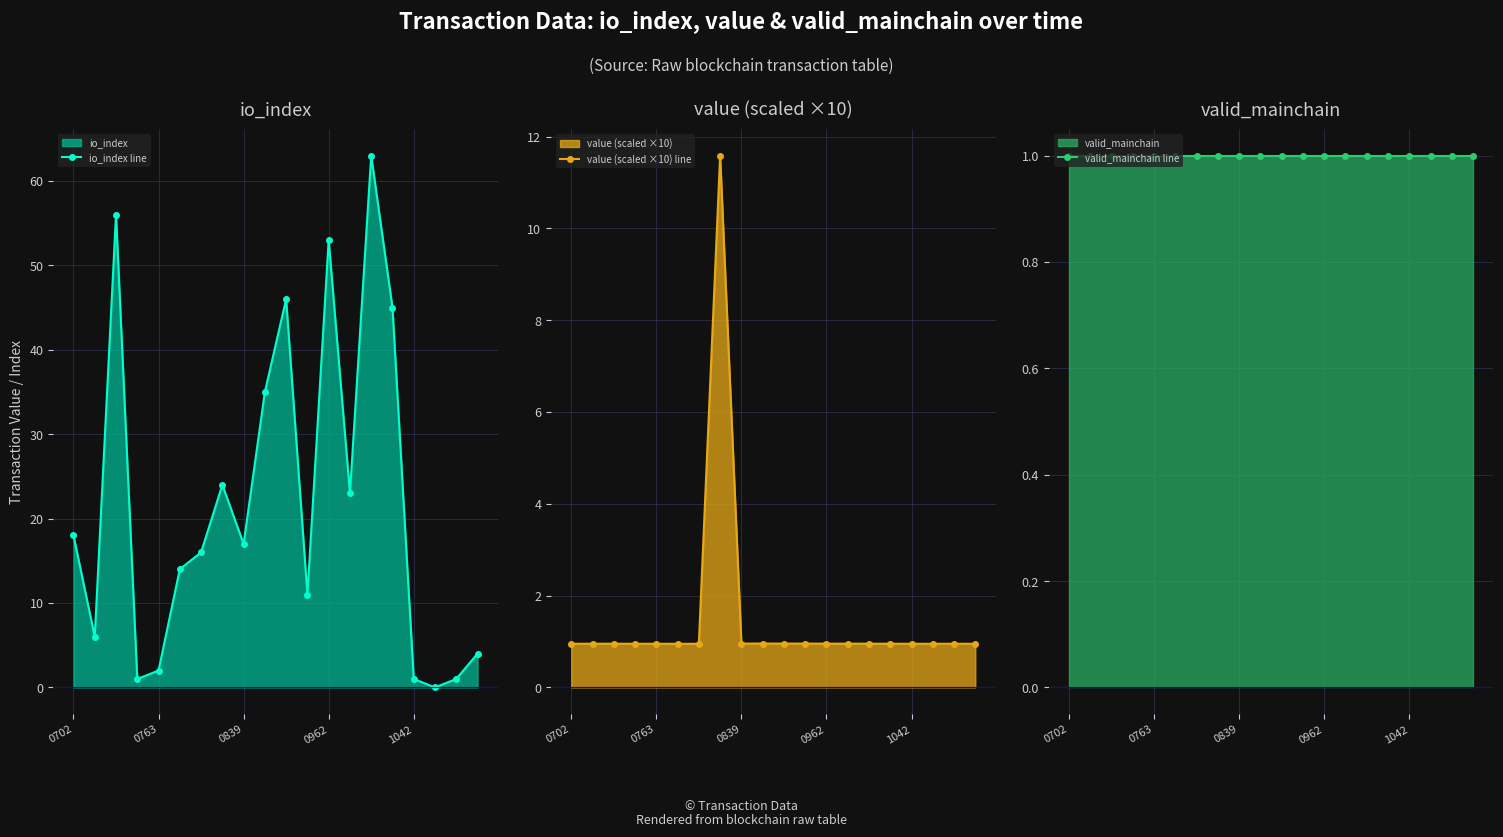

What is the spread (max minus min) of values at 17?

1.0